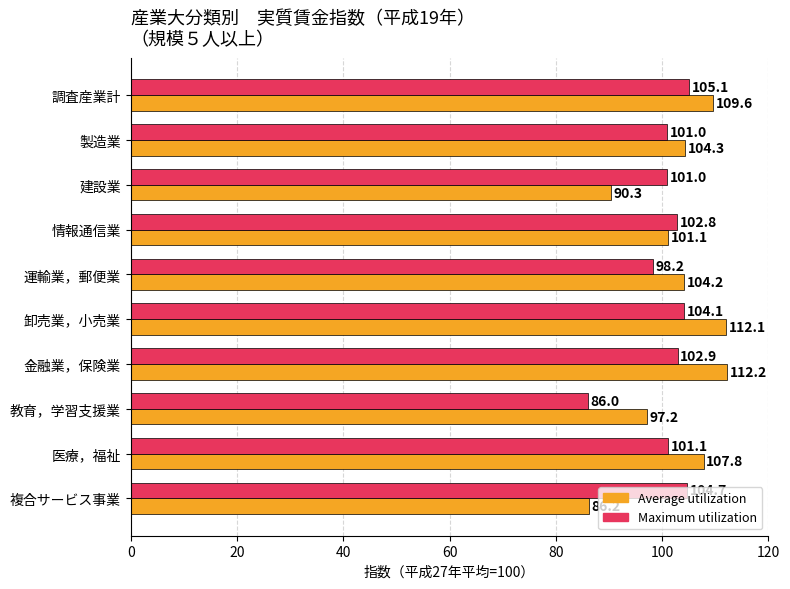

Which series has the largest total across all categories?

Average utilization